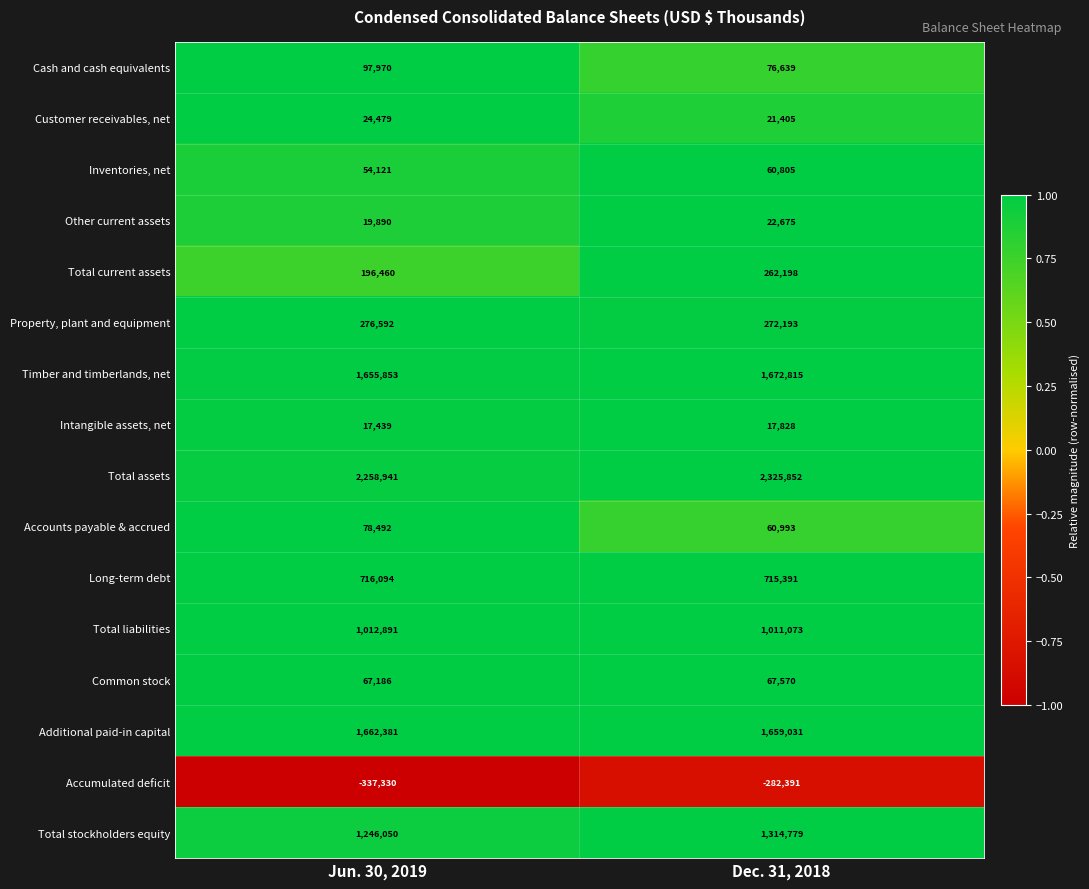

List the series in order of their peak value, highest first.

Total assets, Timber and timberlands, net, Additional paid-in capital, Total stockholders equity, Total liabilities, Long-term debt, Property, plant and equipment, Total current assets, Cash and cash equivalents, Accounts payable & accrued, Common stock, Inventories, net, Customer receivables, net, Other current assets, Intangible assets, net, Accumulated deficit